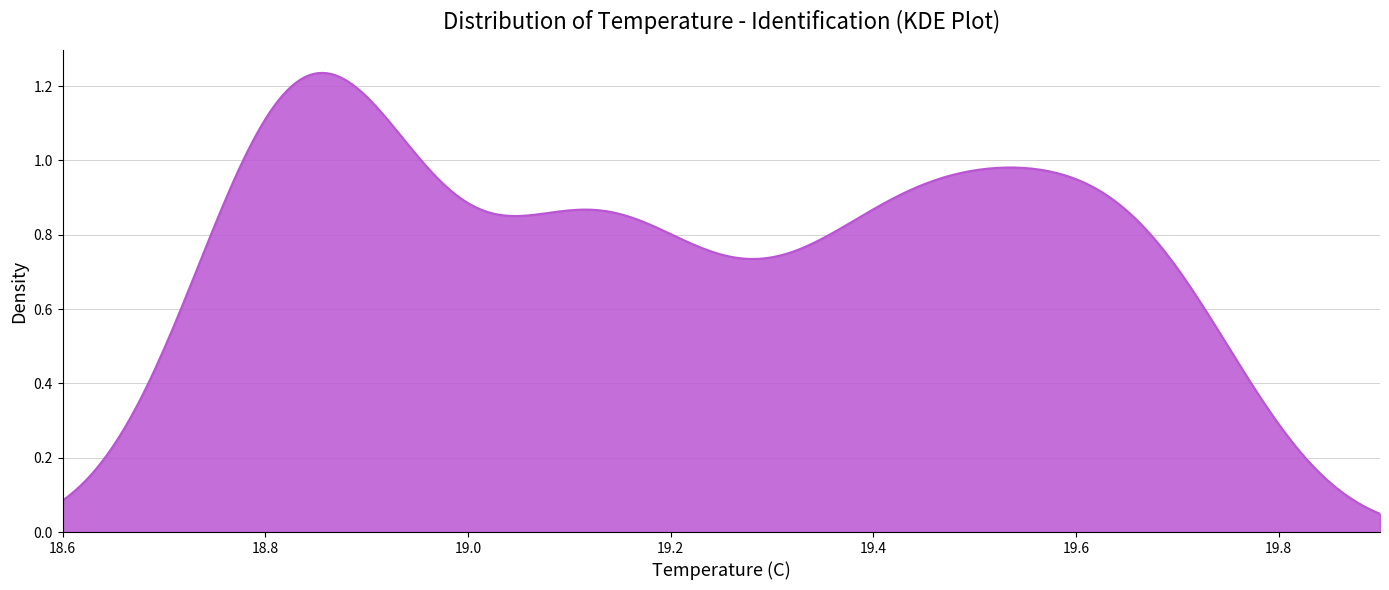

Does the chart have visible grid lines?

Yes